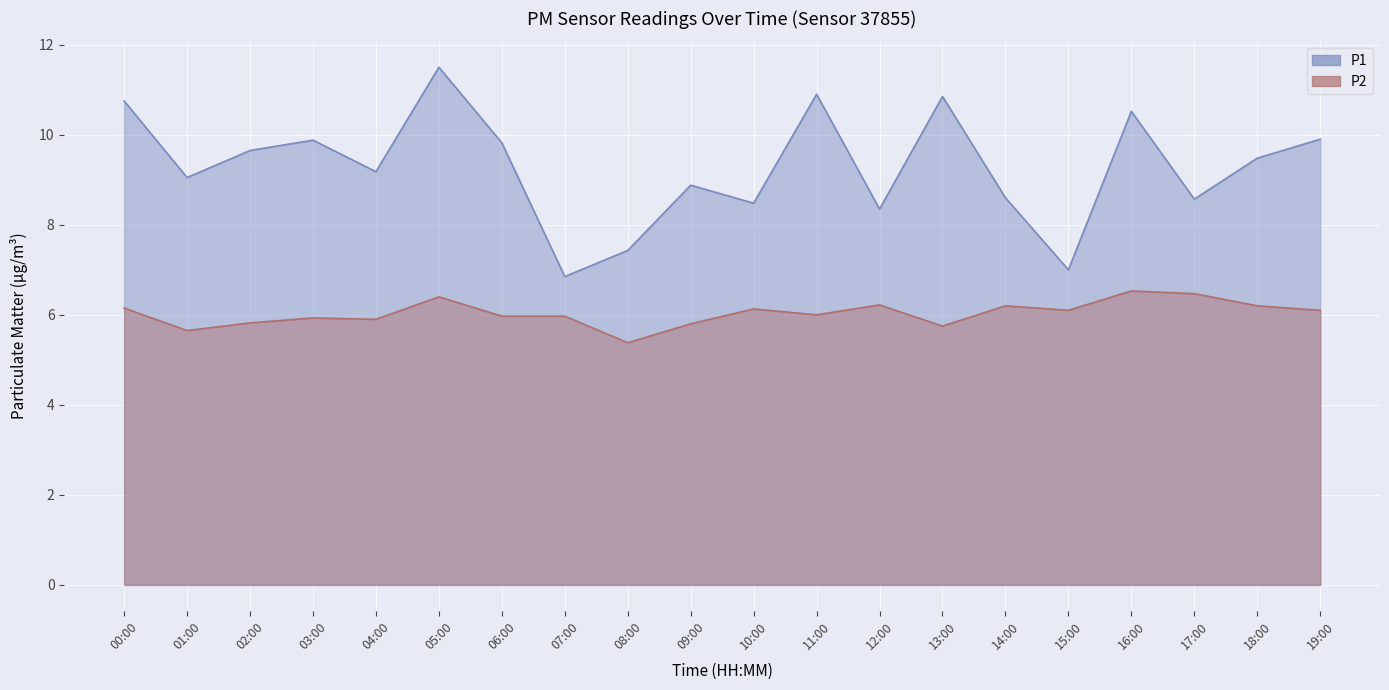

At 16:00, list the series in order from smallest to largest.

P2, P1